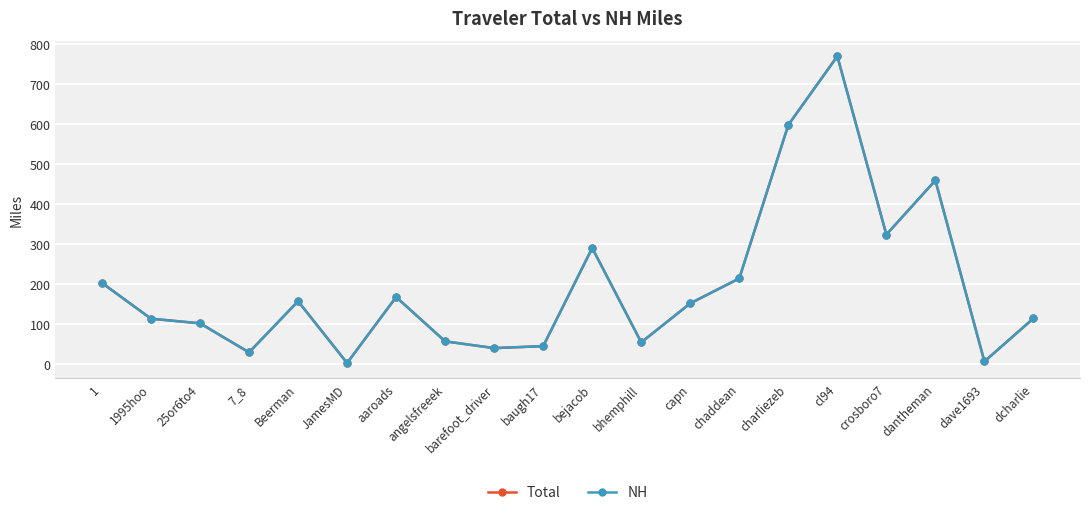

Does the chart have visible grid lines?

Yes